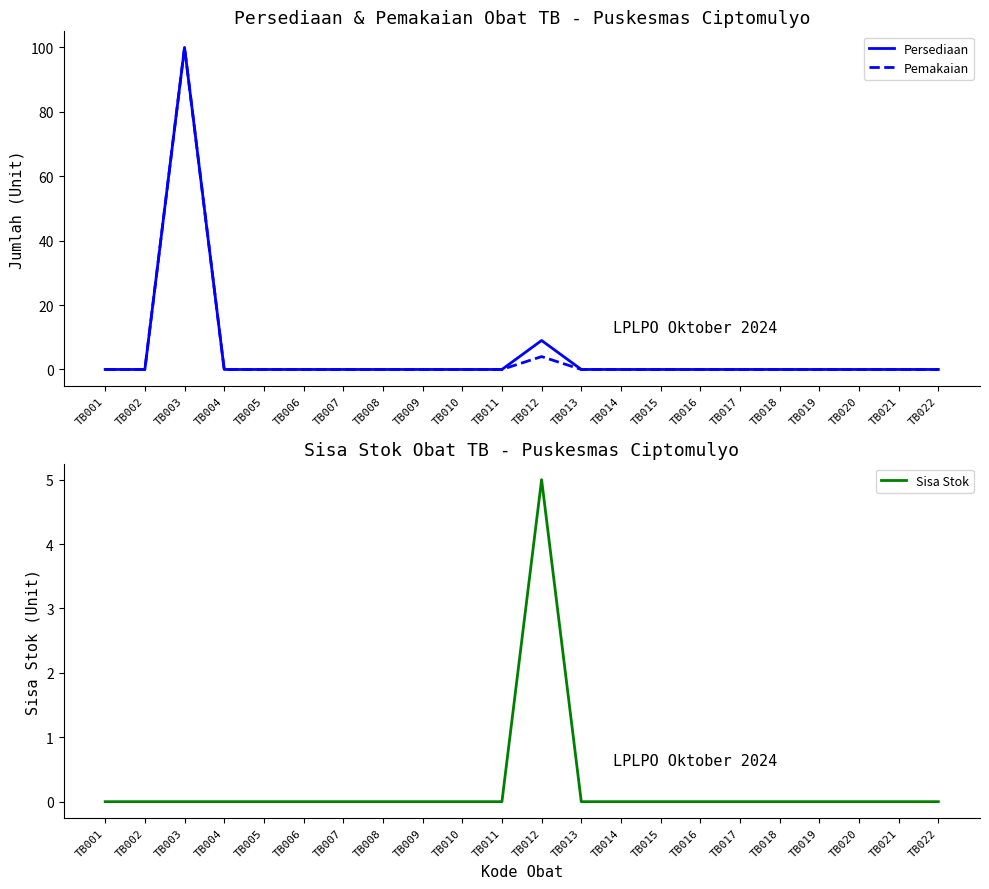

True or false: Persediaan has a value of -31 at TB019.

False